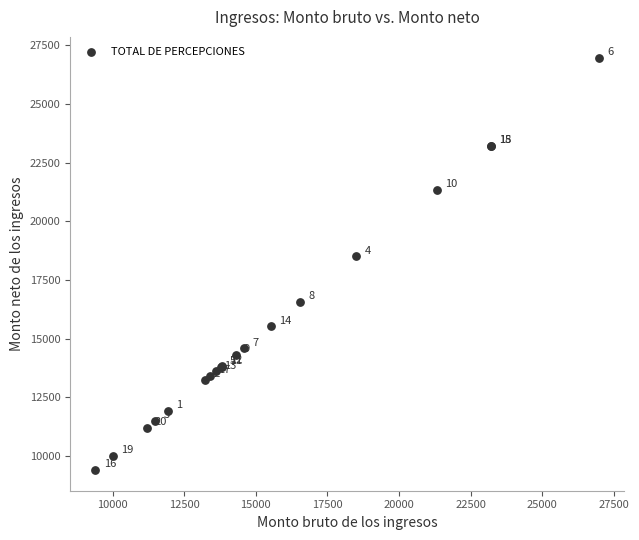

What Y value in the scatter plot is closest to 18191?

18512.2